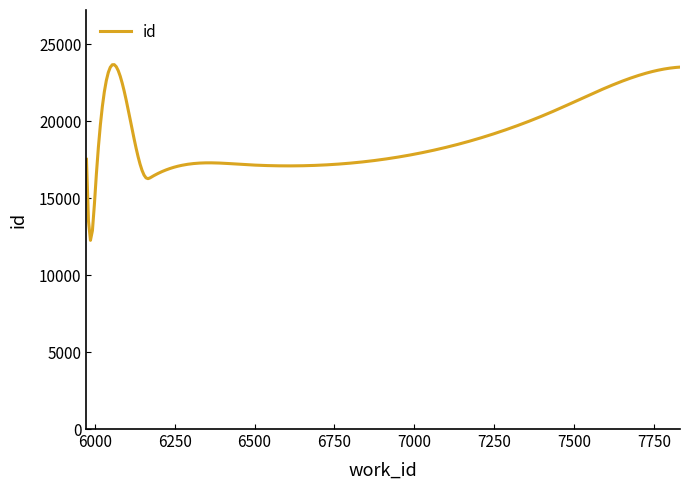

What is the maximum value shown in the chart?

23674.7